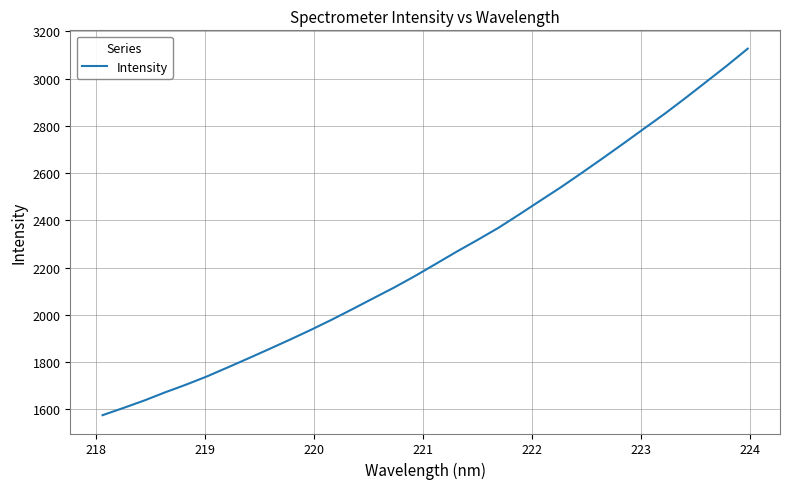

What is the difference between the maximum and minimum values?

1551.4